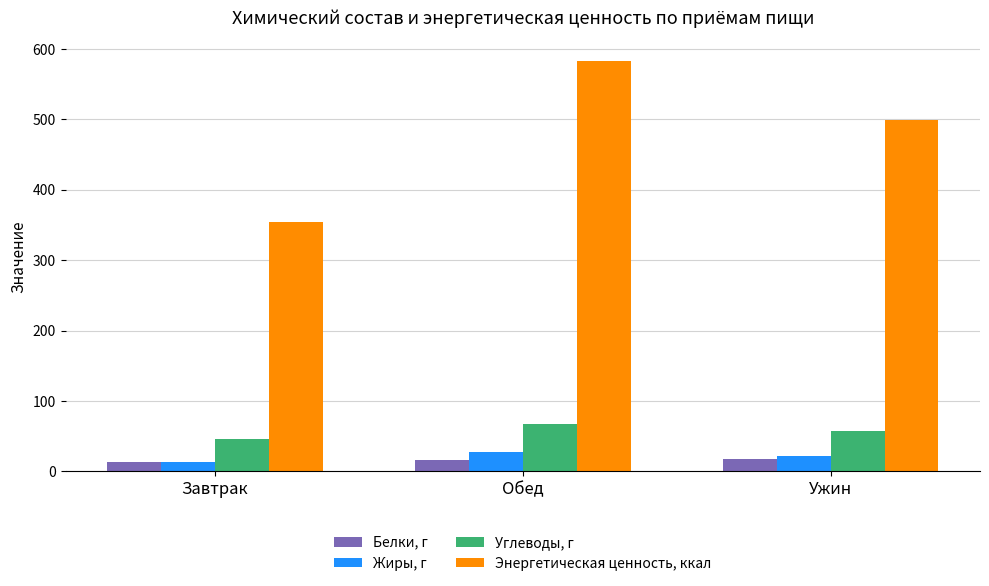

The Белки, г series shows 13.3 at Завтрак. True or false?

True